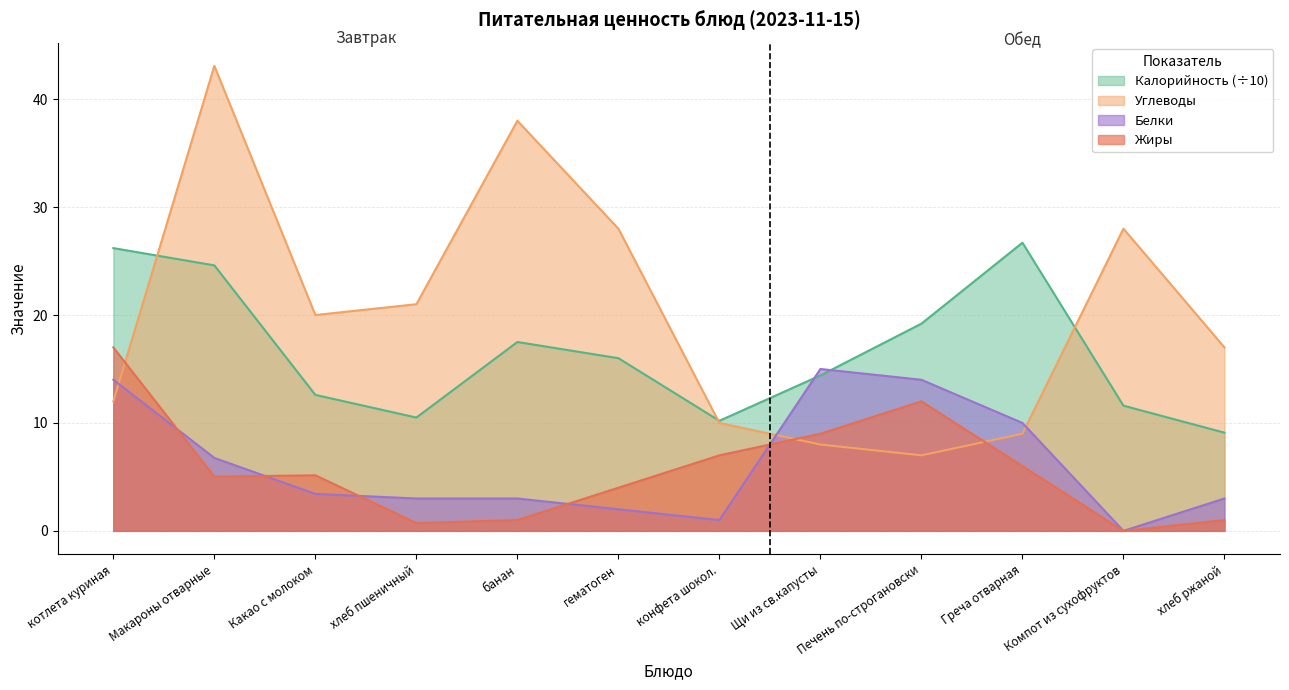

True or false: Углеводы has more than 1 points higher than both neighbors.

True